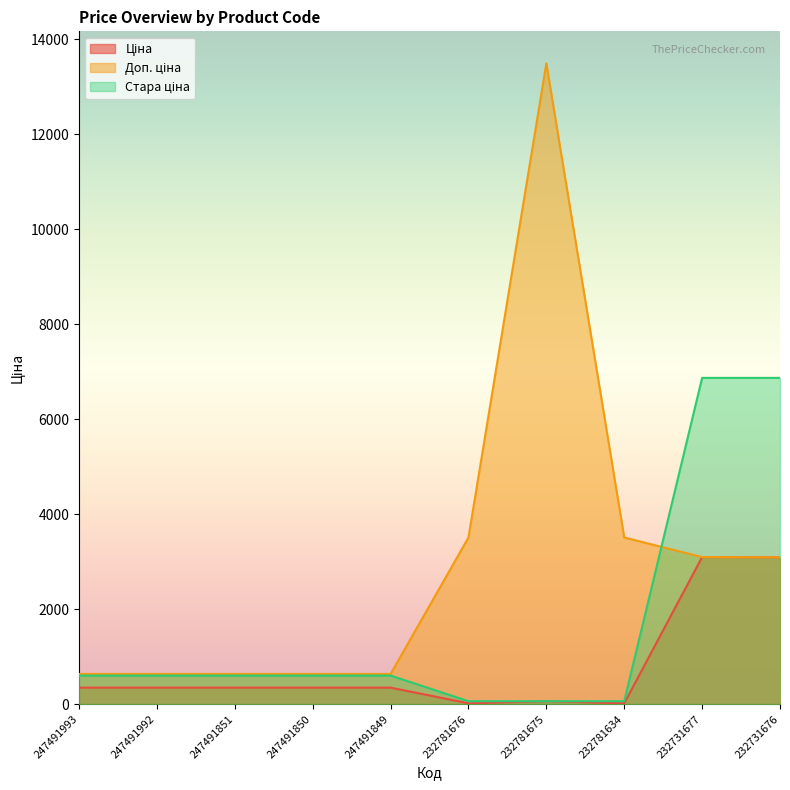

At how many categories does at least one series exceed 6366?

3